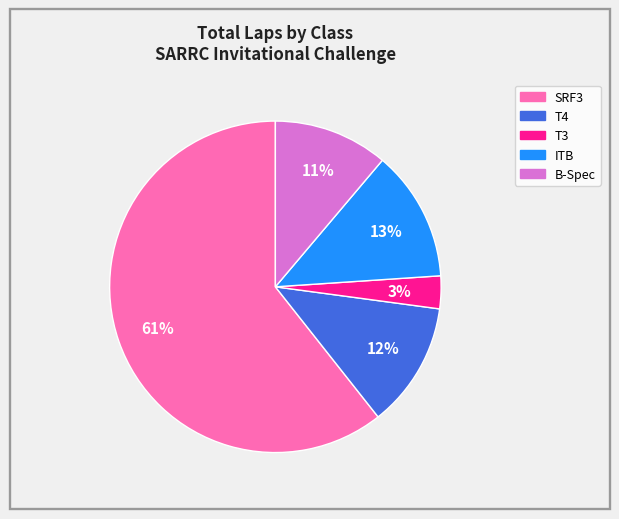

To the nearest percent, what is the combined percentage of ITB and B-Spec?

24%